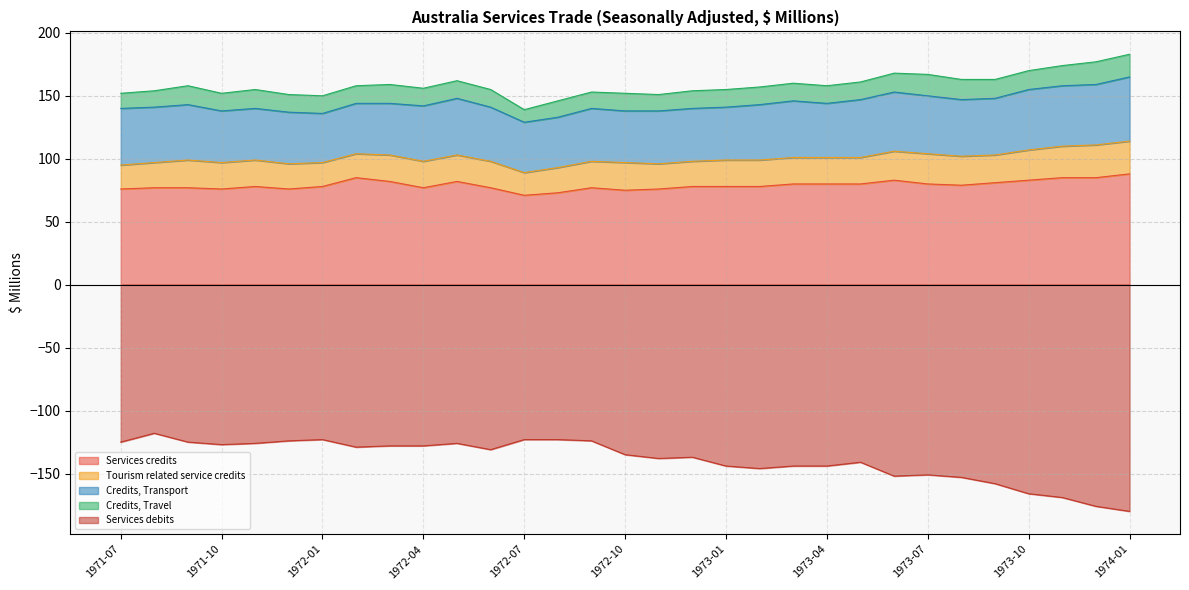

In Tourism related service credits, how many points are lower than both neighbors (excluding endpoints)?

2